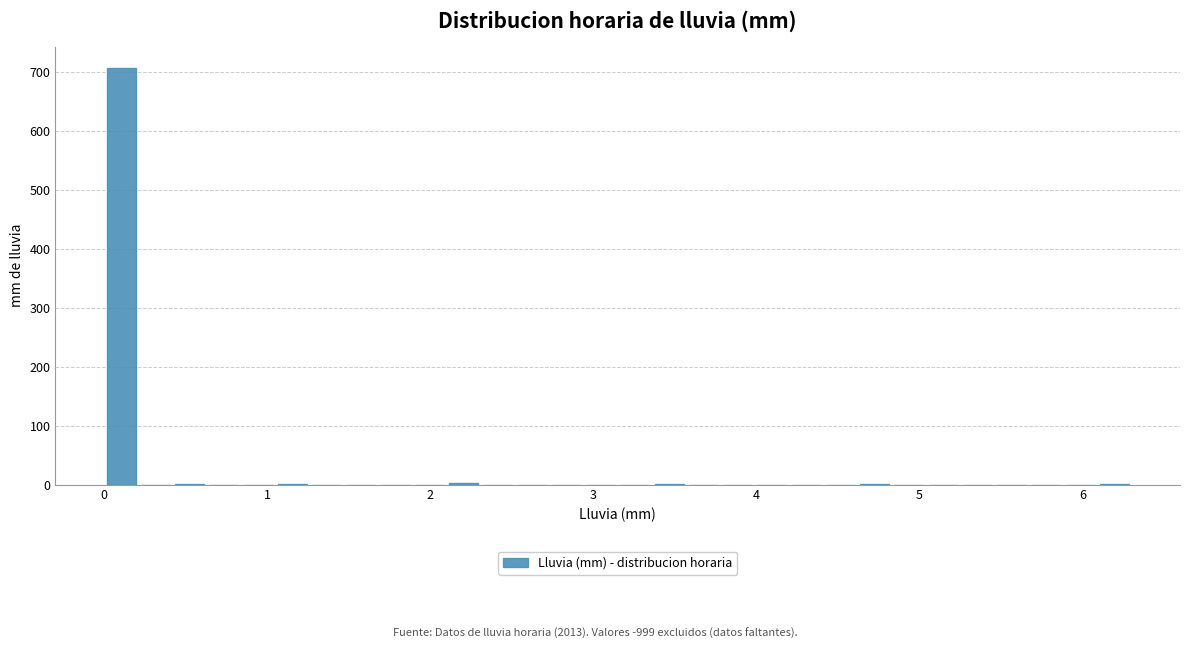

Read against the x-axis, roughly where is the centre of the tallest bar?

0.1